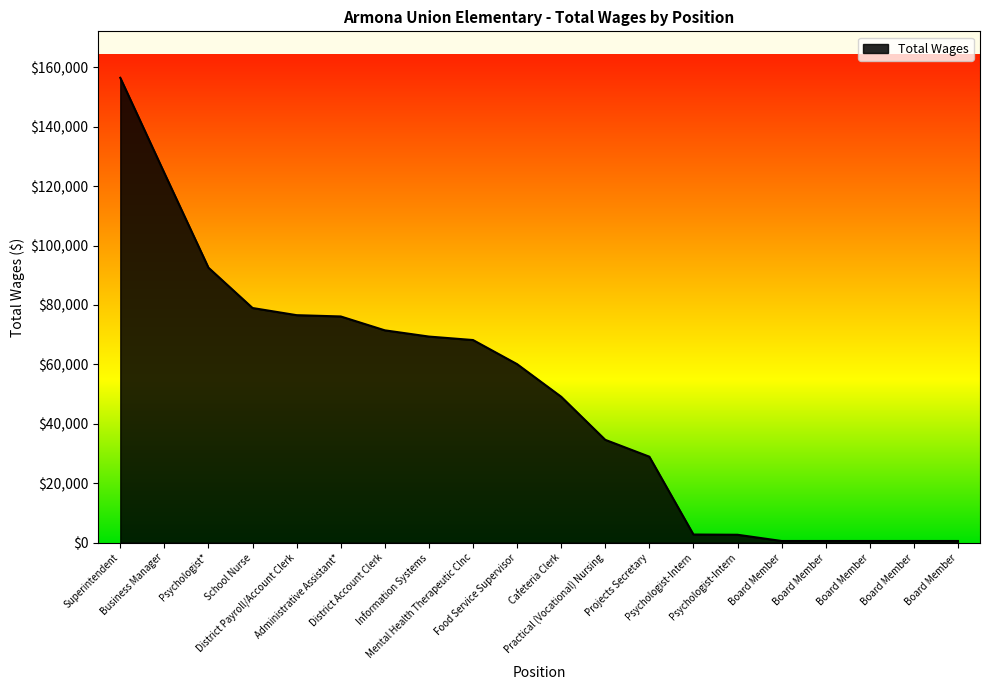

Reading left to right, what are all the values shown in this chart?

Superintendent=156500	Business Manager=124420	Psychologist*=92565	School Nurse=78993	District Payroll/Account Clerk=76583	Administrative Assistant*=76150	District Account Clerk=71479	Information Systems=69380	Mental Health Therapeutic Clnc=68213	Food Service Supervisor=60097	Cafeteria Clerk=49117	Practical (Vocational) Nursing=34609	Projects Secretary=28937	Psychologist-Intern=2727	Psychologist-Intern=2648	Board Member=550	Board Member=550	Board Member=550	Board Member=550	Board Member=550